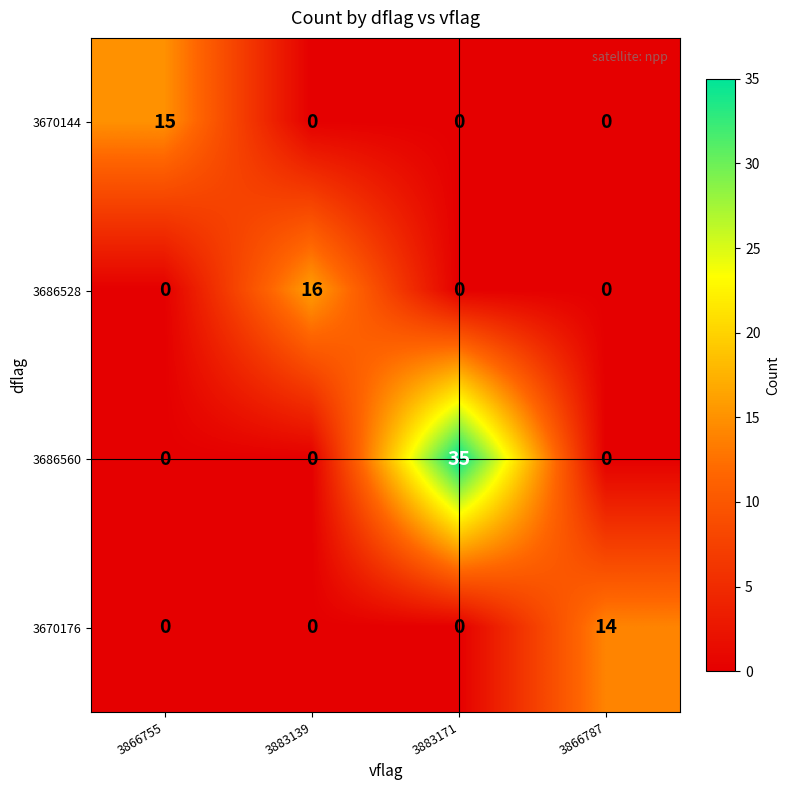

Read the 3670176 value at 3866787, to the nearest 10.

10